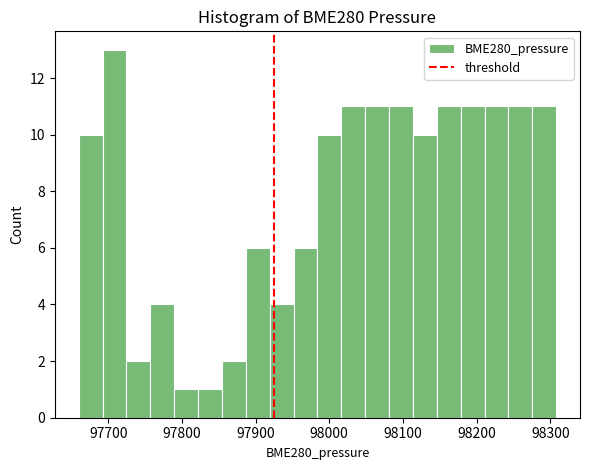

Read against the x-axis, roughly where is the centre of the tallest bar?

97710